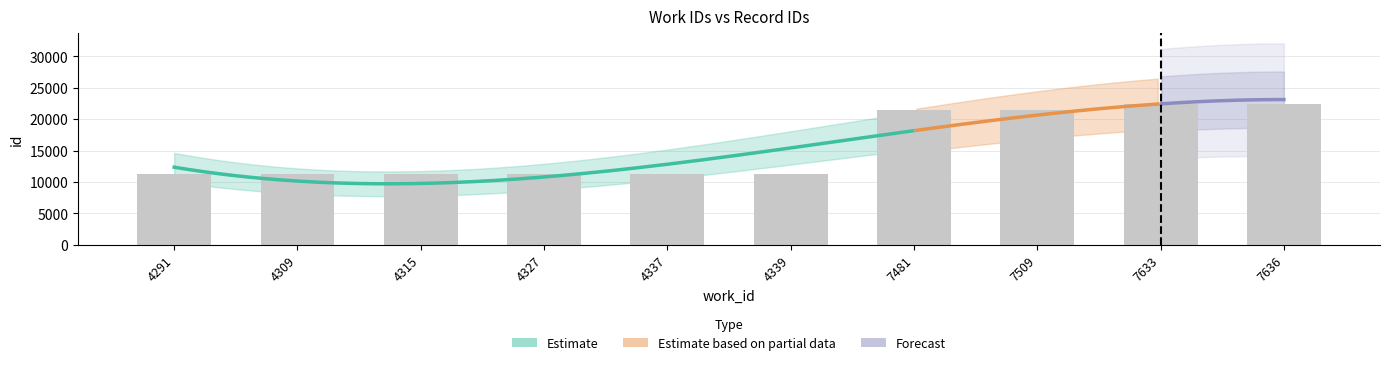

What is the difference between the second highest and minimum values?

11244